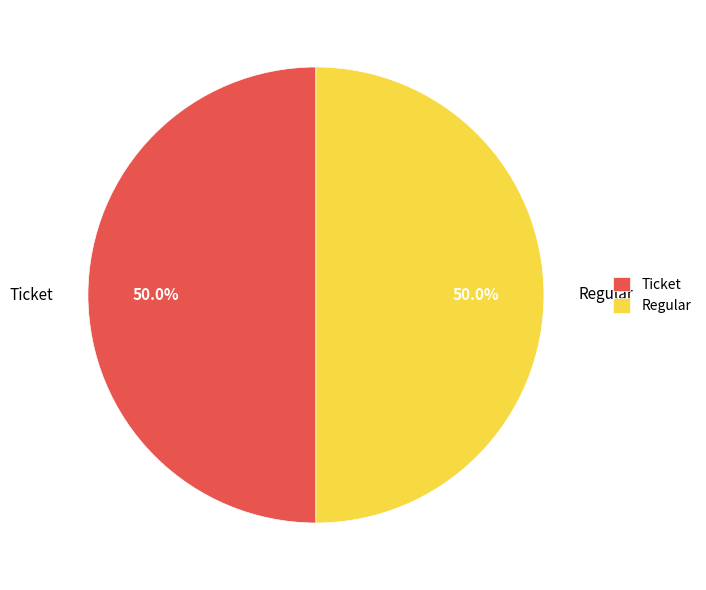

What is the ratio of the value at Ticket to the value at Regular?

1.0